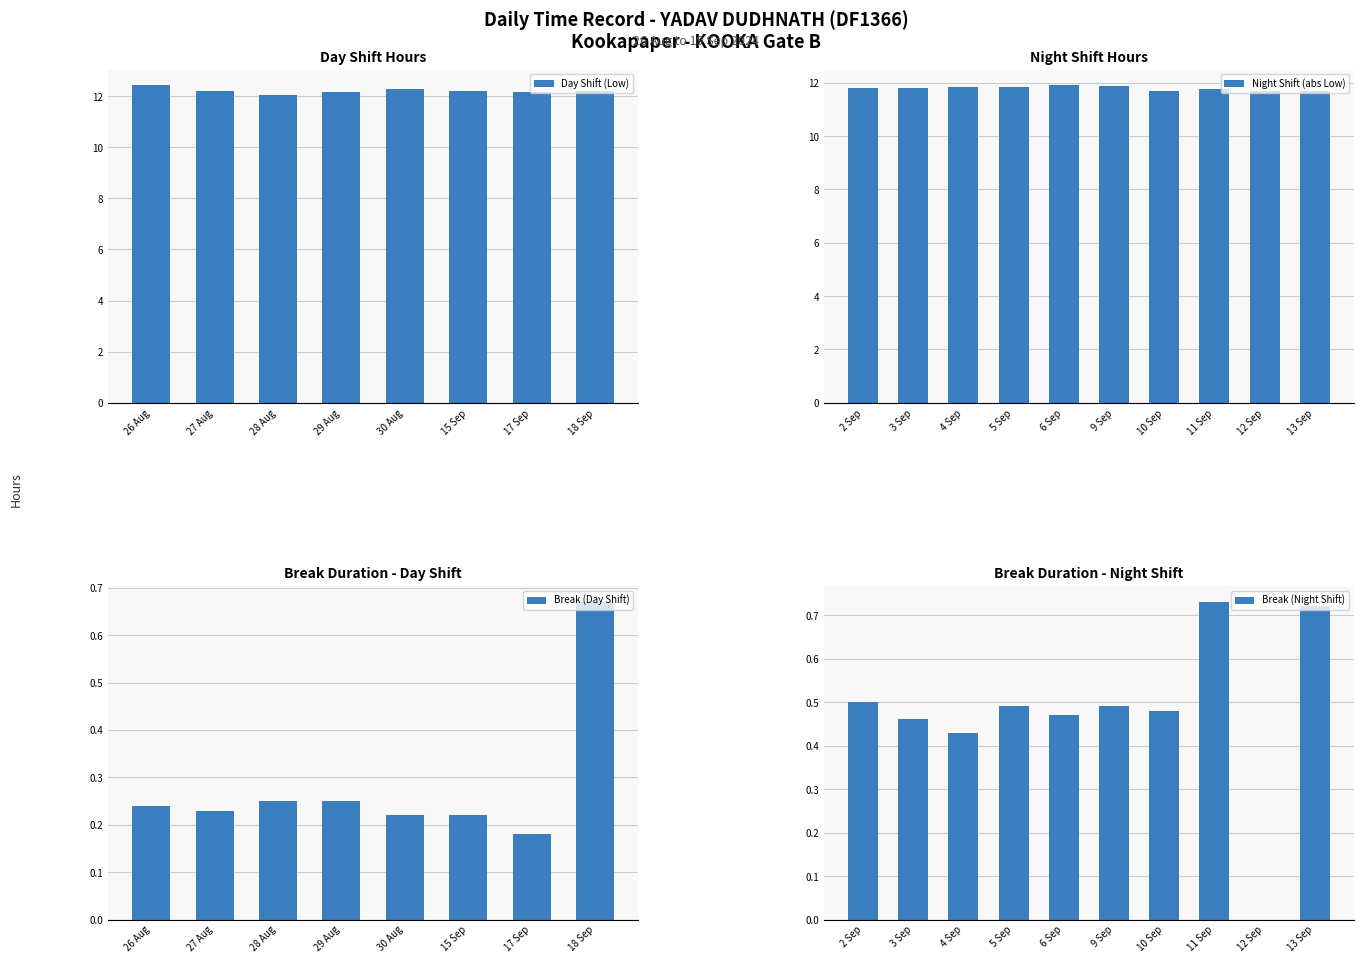

What is the sum of the Break Total values at 4 and 8?

0.7